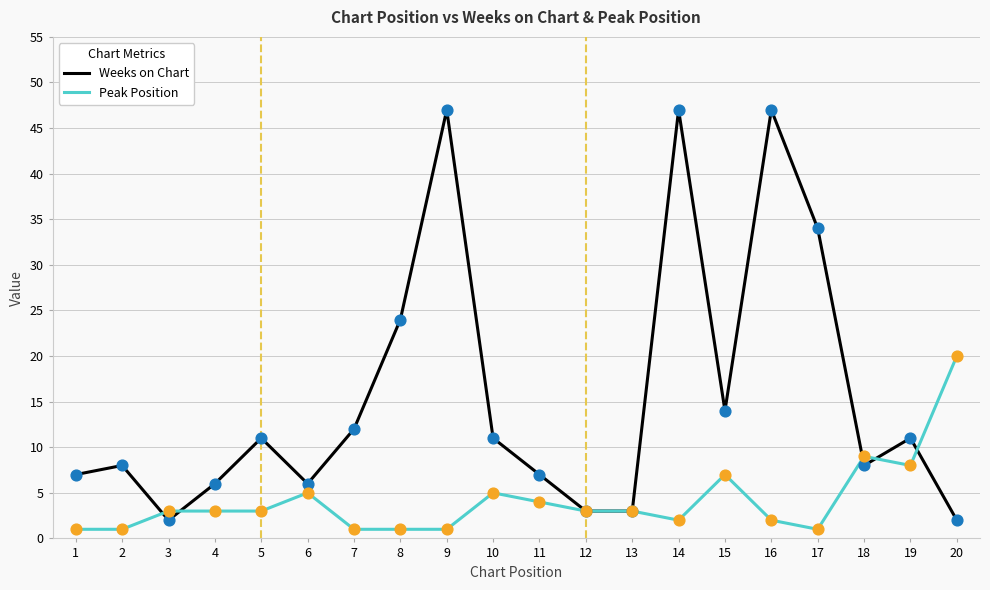

Which series has the largest total across all categories?

Weeks on Chart